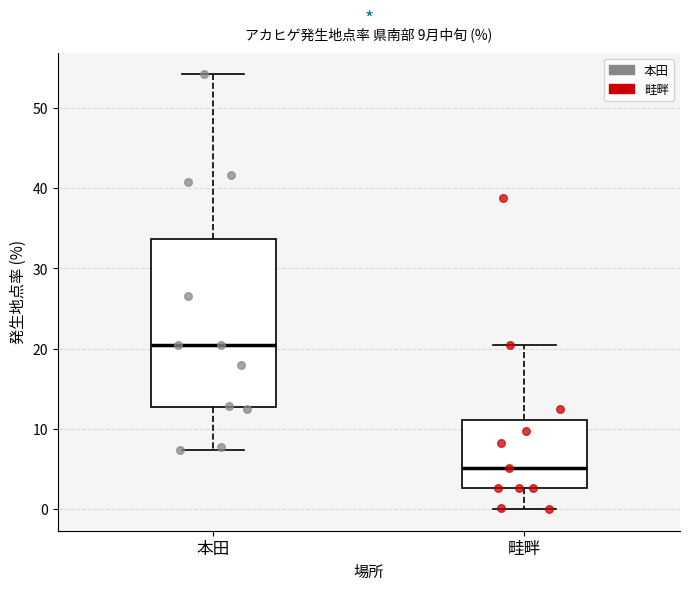

Which box has the lowest median line?

畦畔